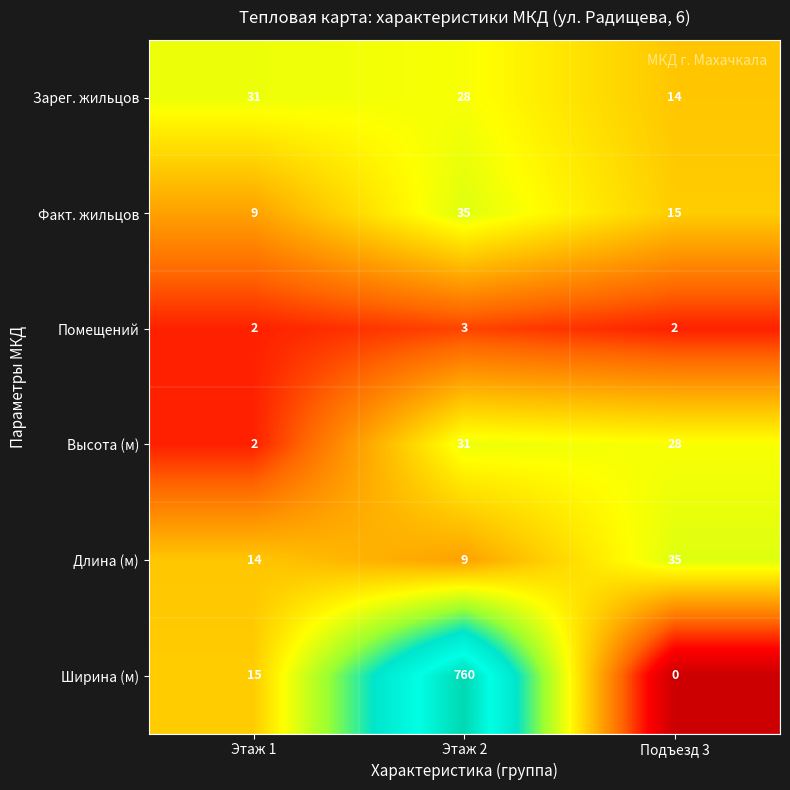

Which series has the largest range (max minus min)?

Ширина (м)